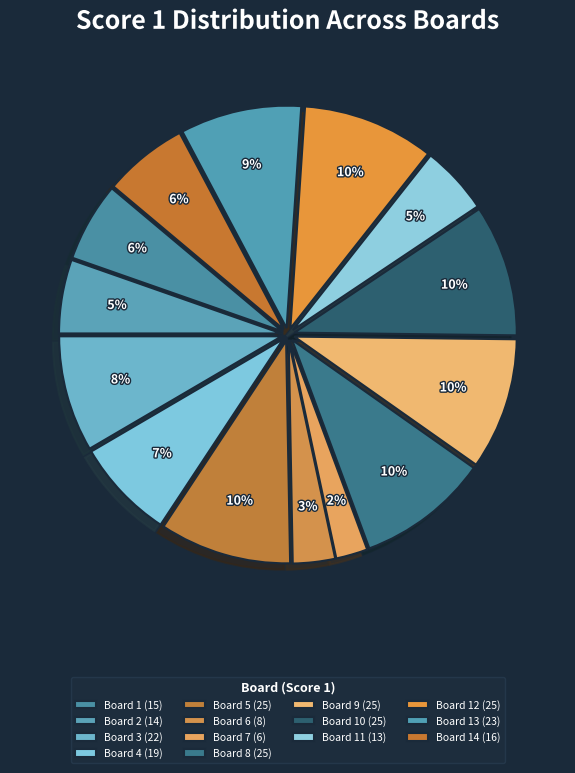

How many segments does this pie chart have?

14